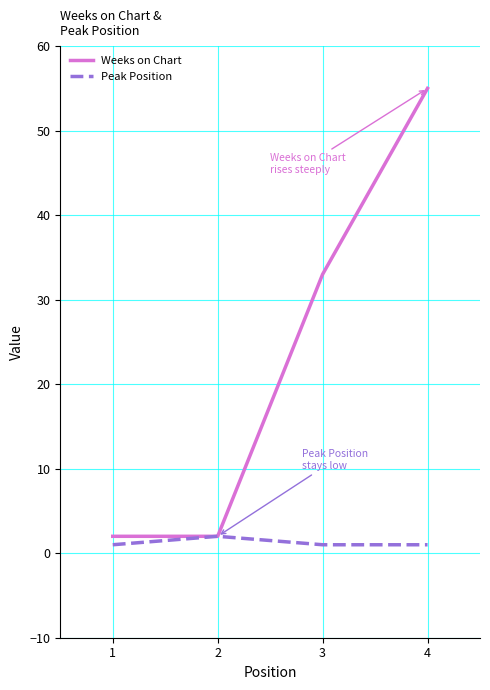

What is the minimum value for Peak Position?

1